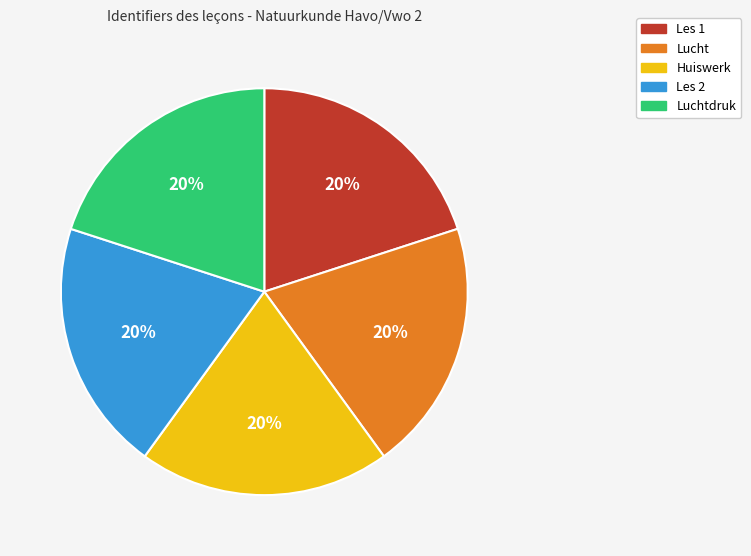

To the nearest percent, what percentage of the pie is Les 2?

20%